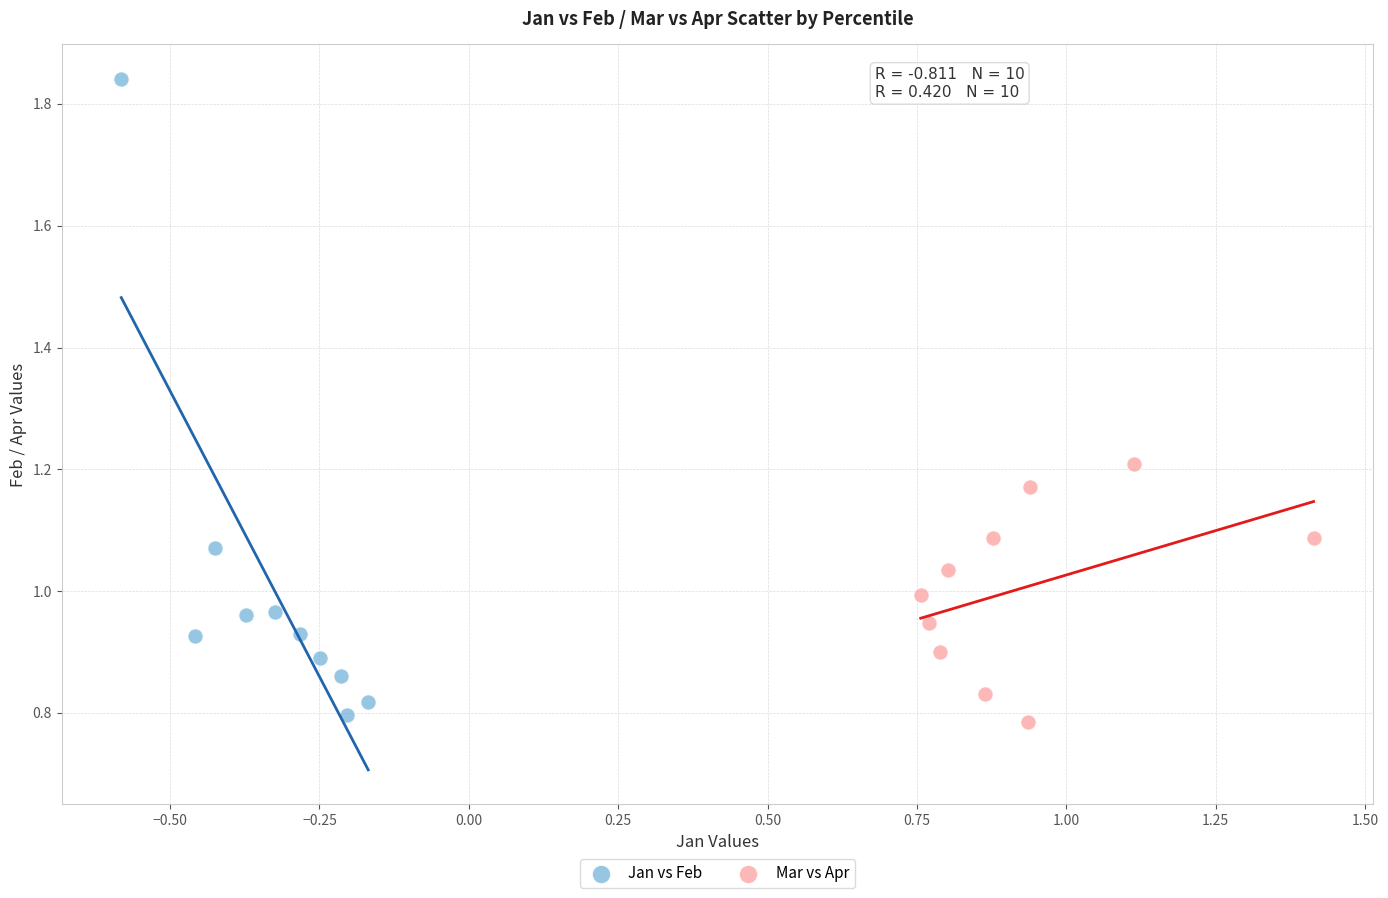

Which series has the largest Y range (max minus min)?

Jan vs Feb